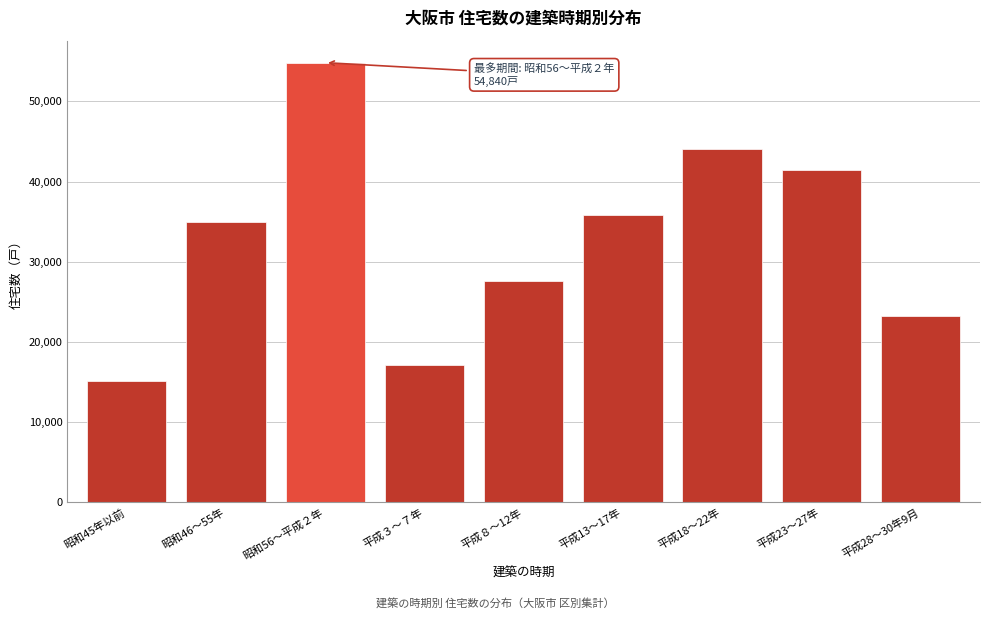

Reading left to right, list all the values displayed in this chart.

昭和45年以前=15180	昭和46～55年=34970	昭和56～平成２年=54840	平成３～７年=17140	平成８～12年=27660	平成13～17年=35900	平成18～22年=44010	平成23～27年=41470	平成28～30年9月=23300